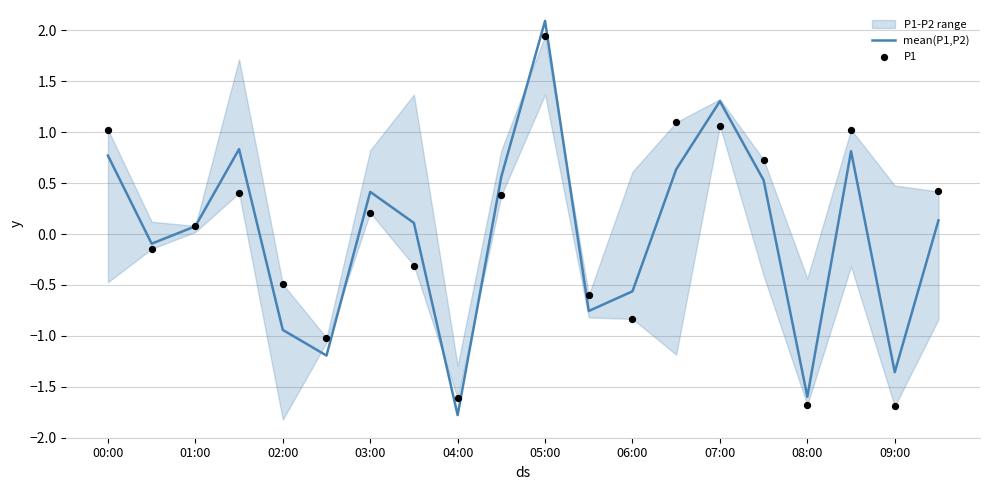

Is the value of mean(P1,P2) at 19 greater than the value of P1 at 19?

No